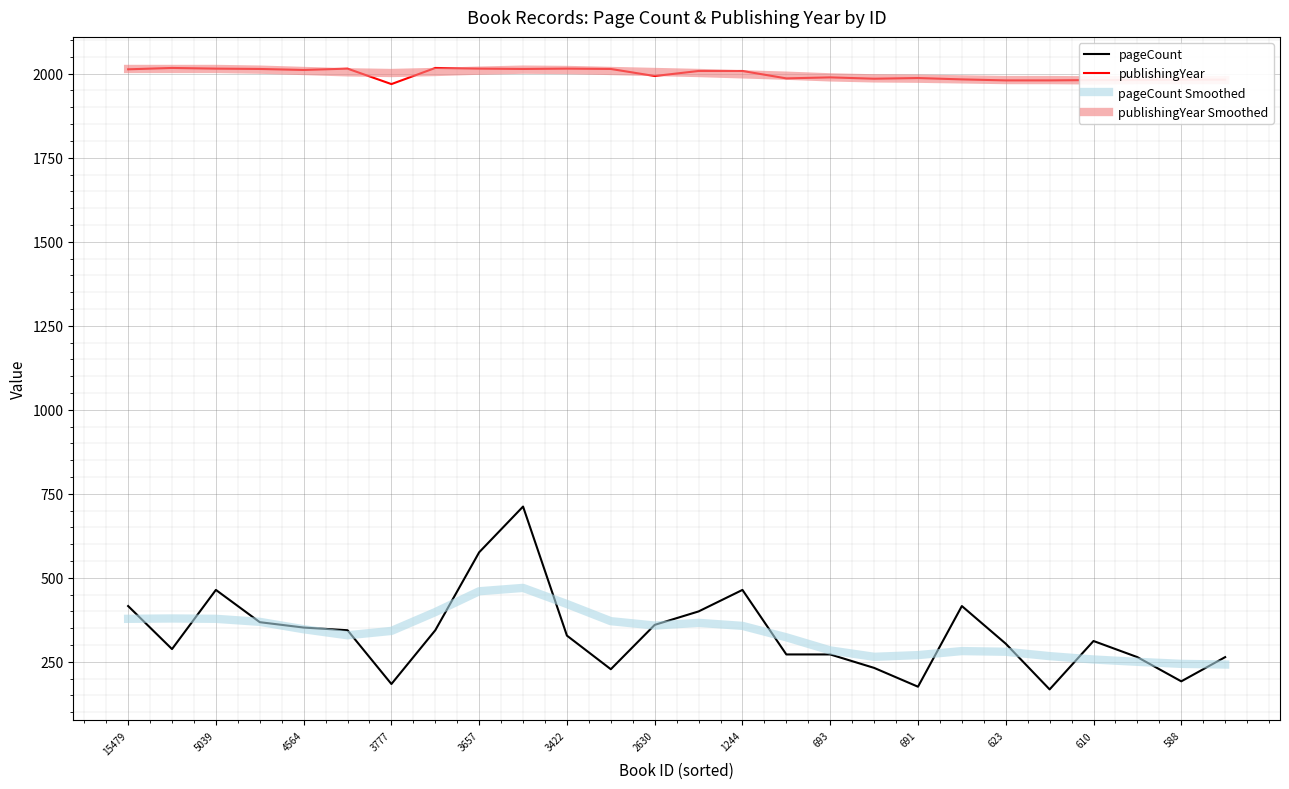

True or false: pageCount Smoothed and publishingYear cross at least once.

False